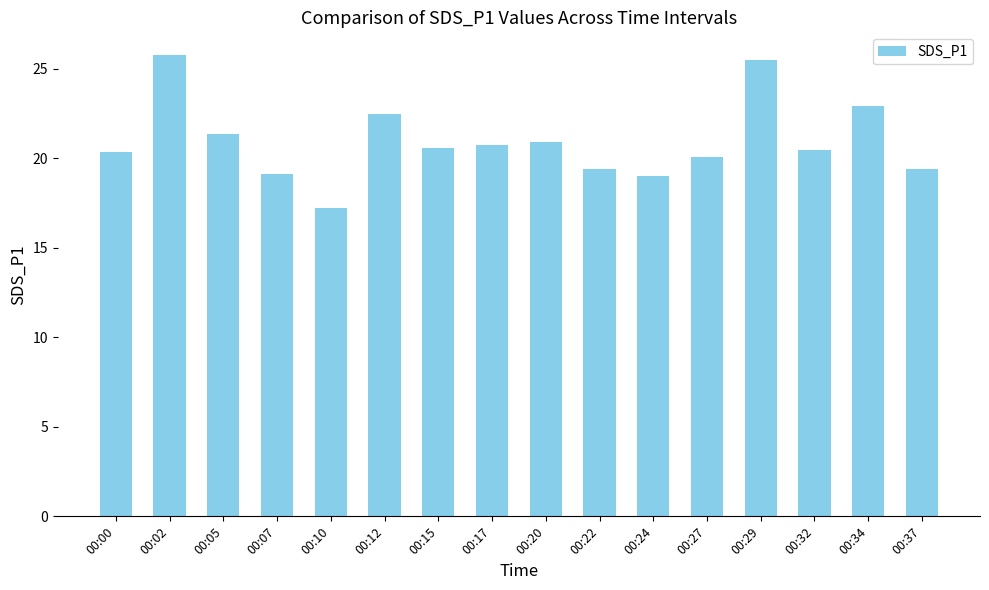

The value at 00:27 is 10.2. True or false?

False